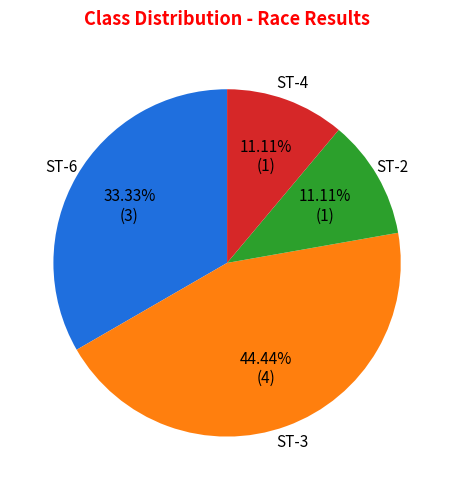

To the nearest percent, what percentage of the pie is ST-3?

44%